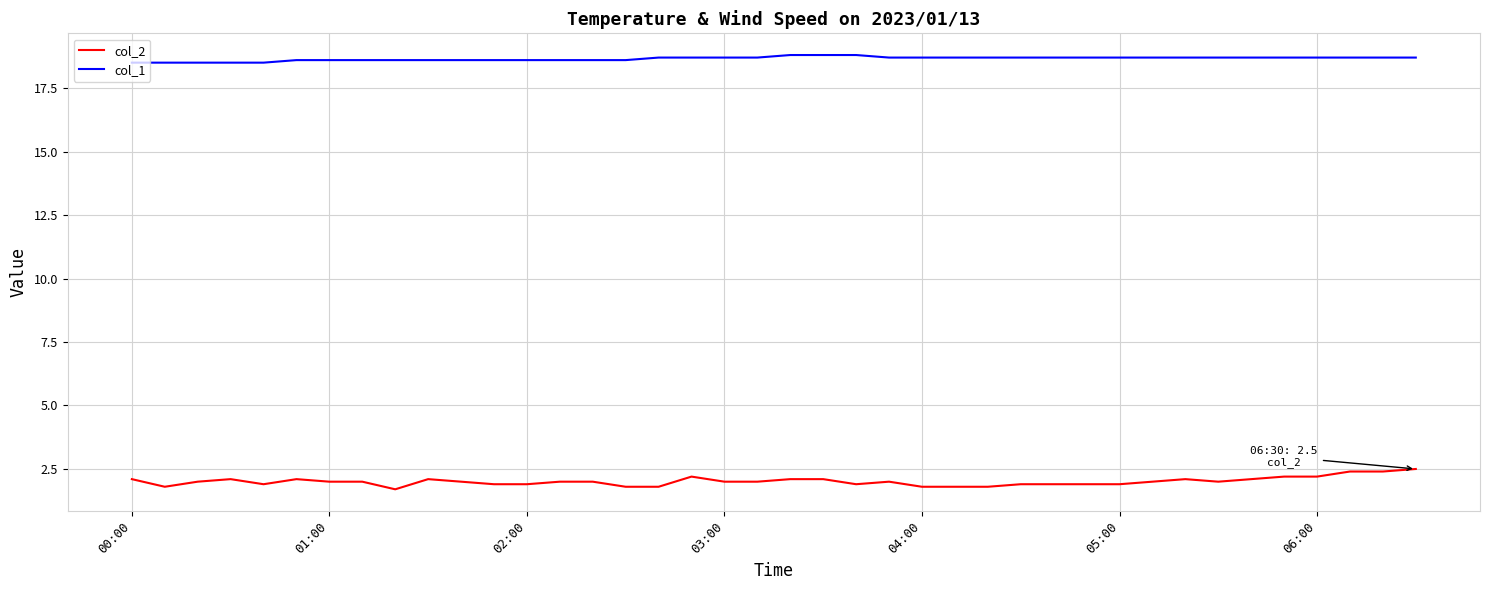

Which series has the largest range (max minus min)?

col_2